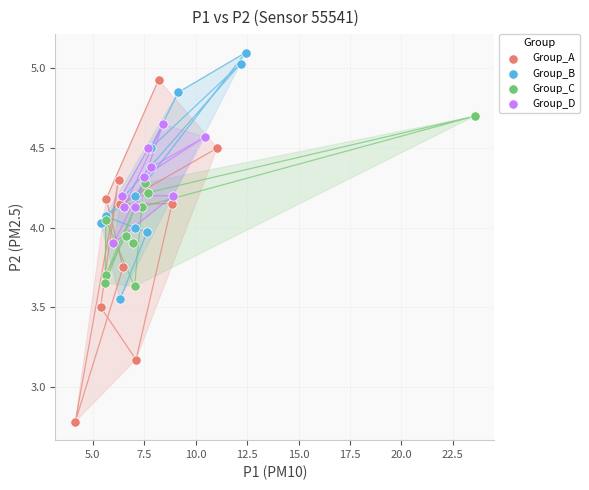

Which series contains the highest Y value?

Group_B